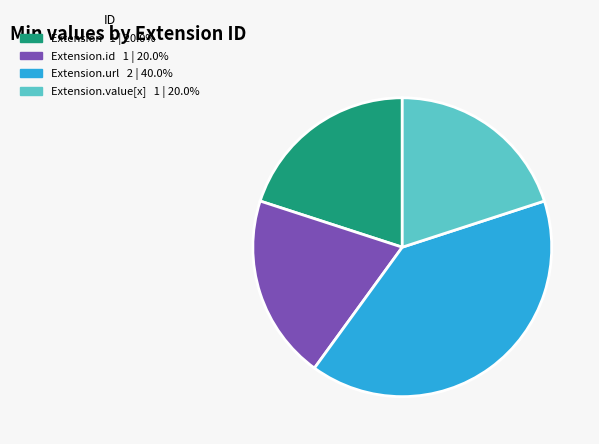

Is there any slice that represents more than half of the pie?

No